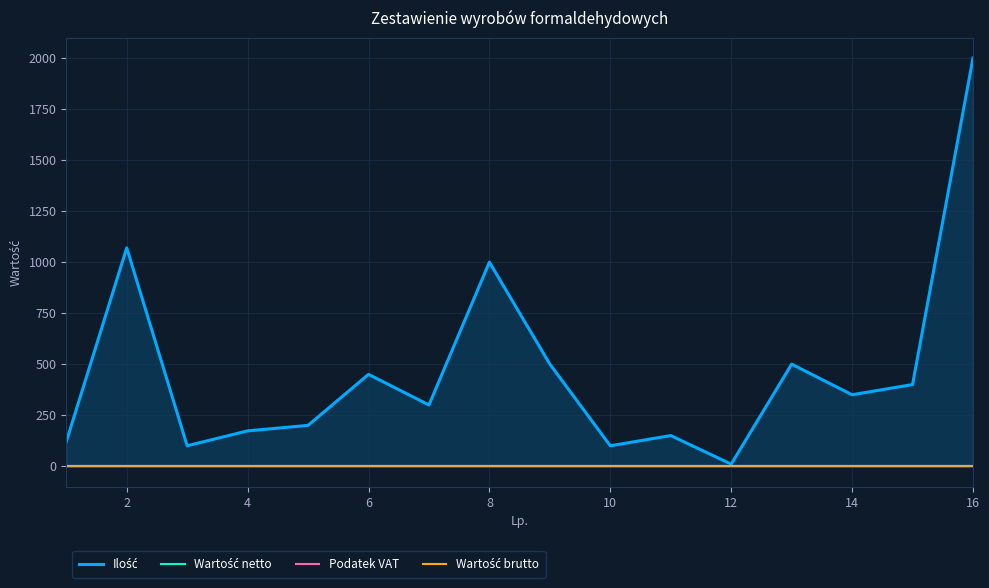

What is the average value of the Ilość series?

464